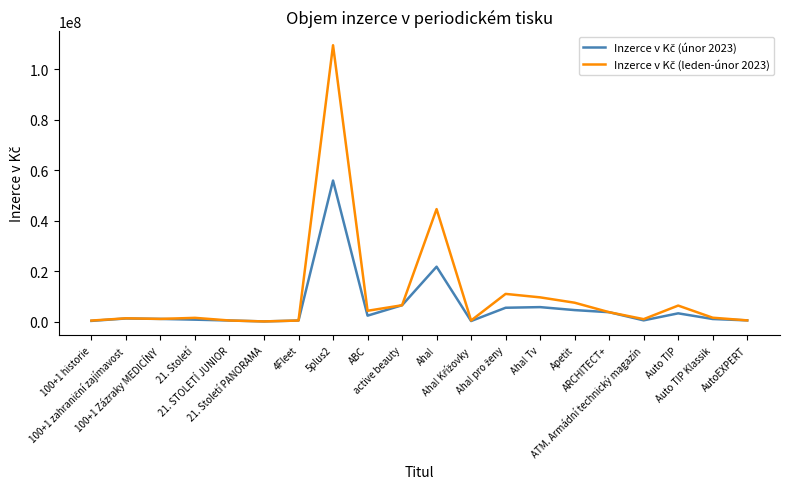

Reading left to right, what are all the values shown in this chart?

Inzerce v Kč (únor 2023): 301375	1258906	1085000	790775	457400	94500	445000	55883647	2374326	6500000	21765014	250000	5507000	5759000	4578600	3745000	512466	3296000	1049000	507000
Inzerce v Kč (leden-únor 2023): 430375	1326906	1085000	1508502	457400	94500	445000	109481242	4302865	6500000	44584629	455000	10992000	9621666	7502600	3745000	996532	6370000	1562000	507000